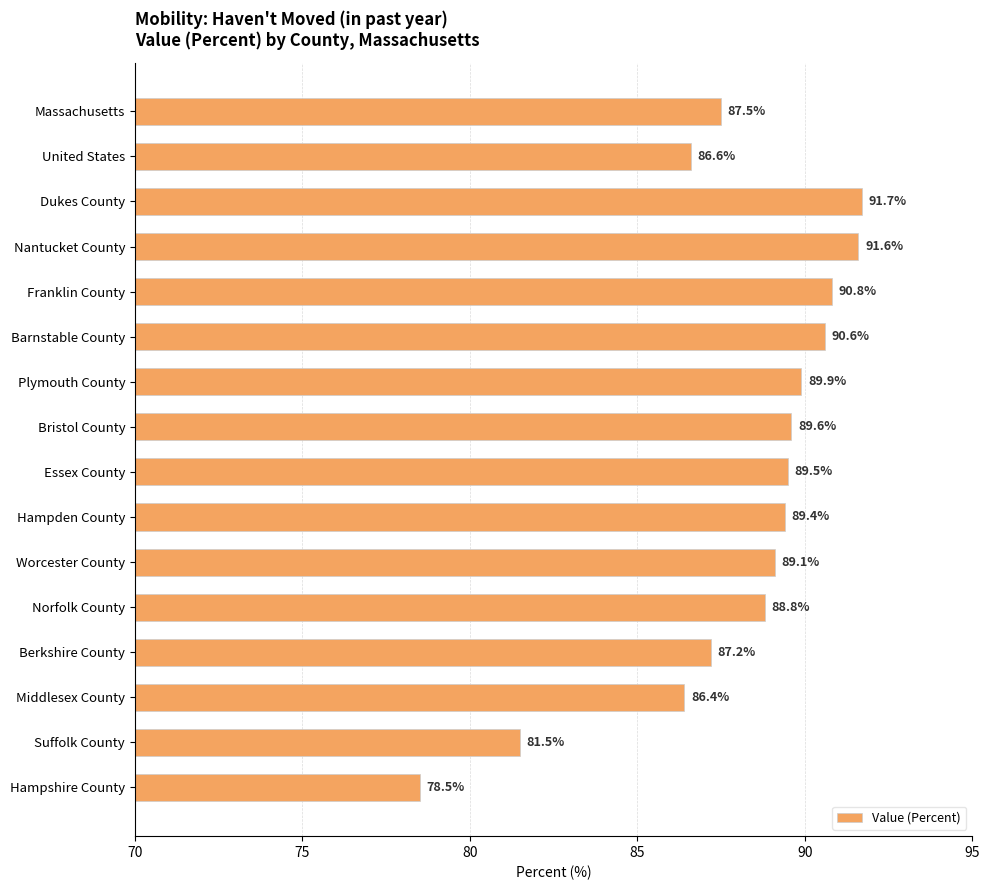

What position from the bottom is Essex County?

8